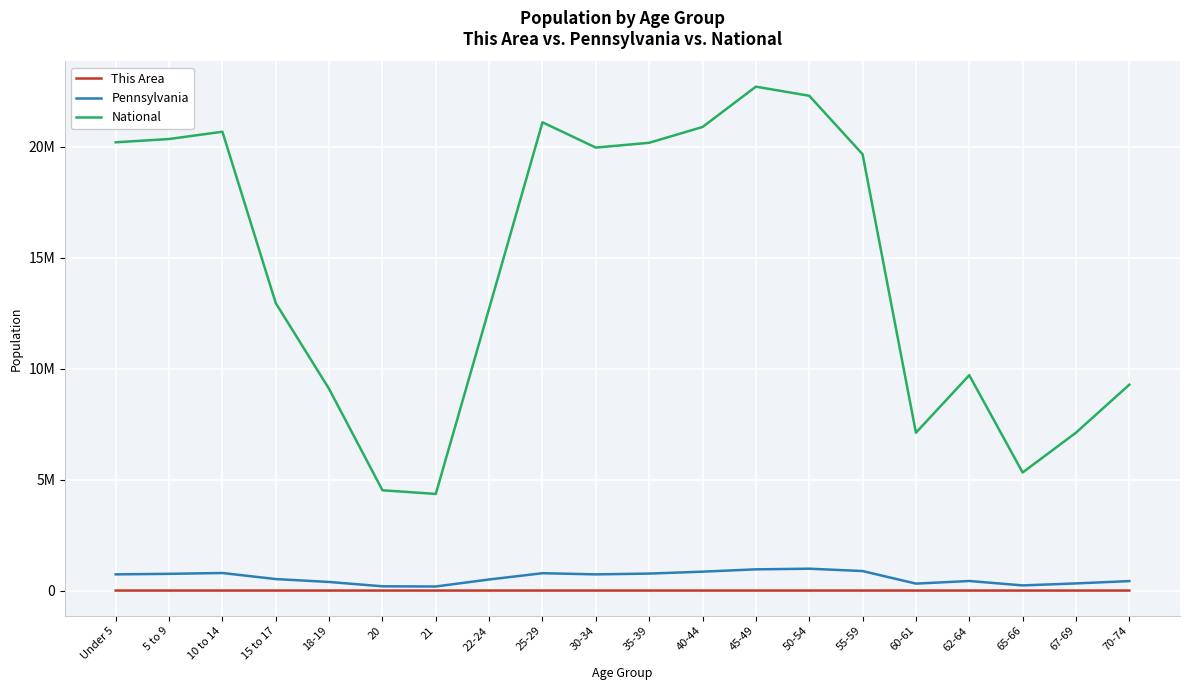

Which series has the largest range (max minus min)?

National